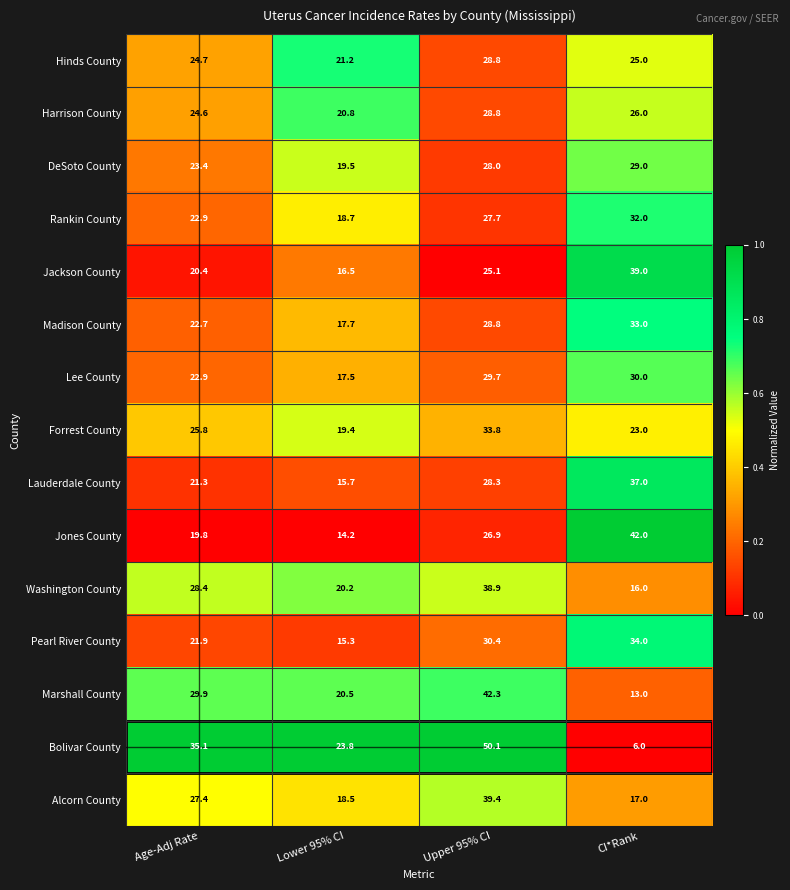

What is the difference between the maximum and second lowest values in the Madison County series?

10.3